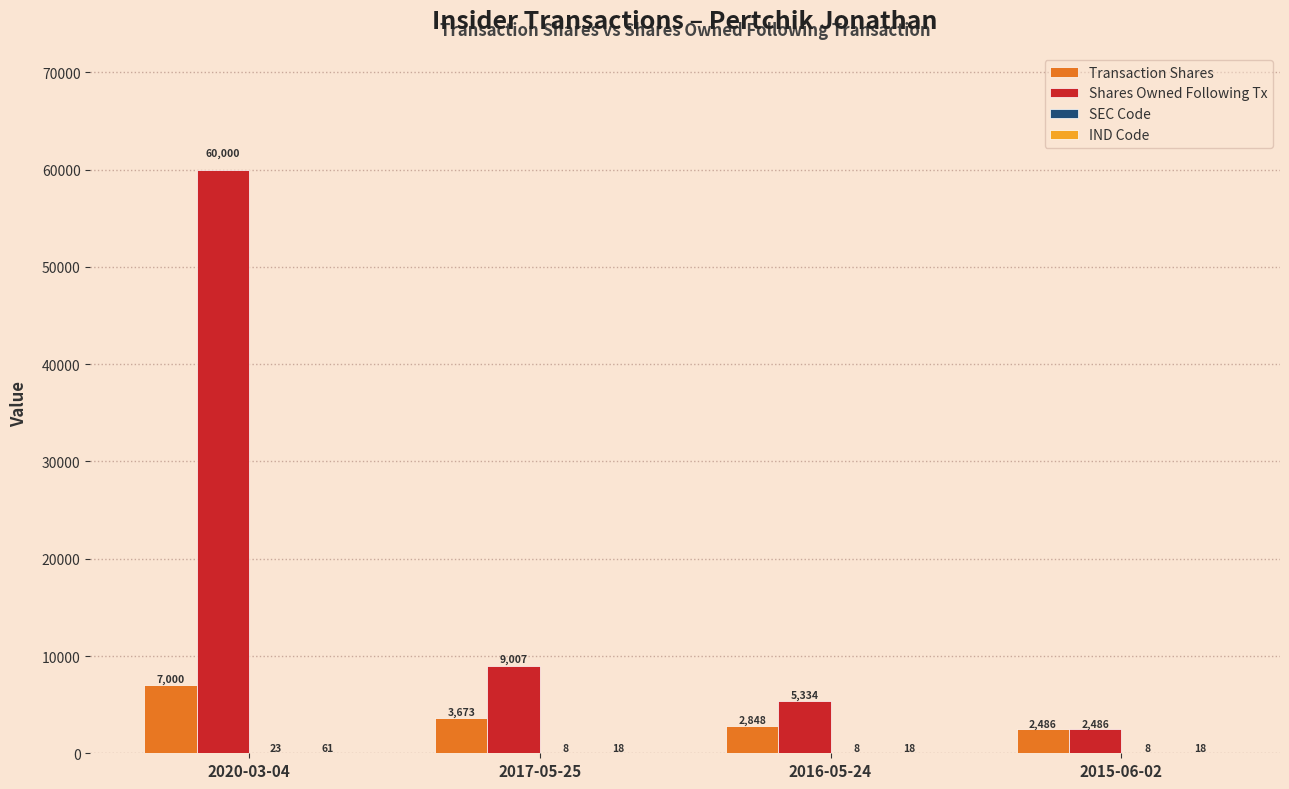

What is the sum of all Transaction Shares values?

16007